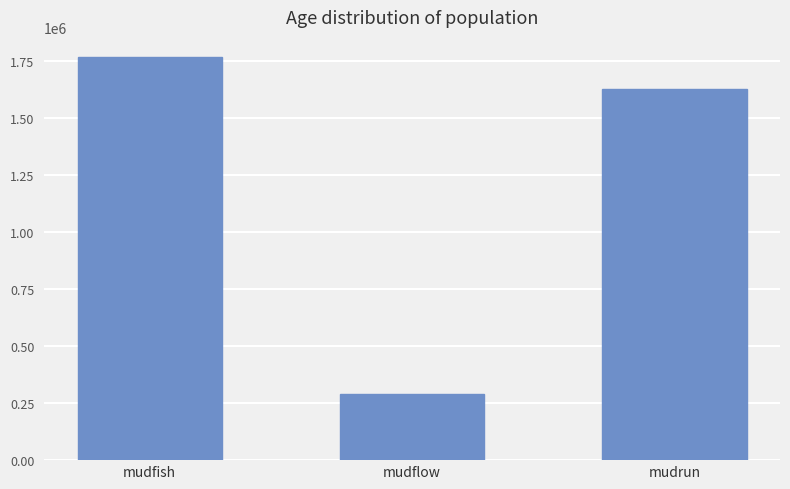

Rank the categories by value from highest to lowest.

mudfish, mudrun, mudflow